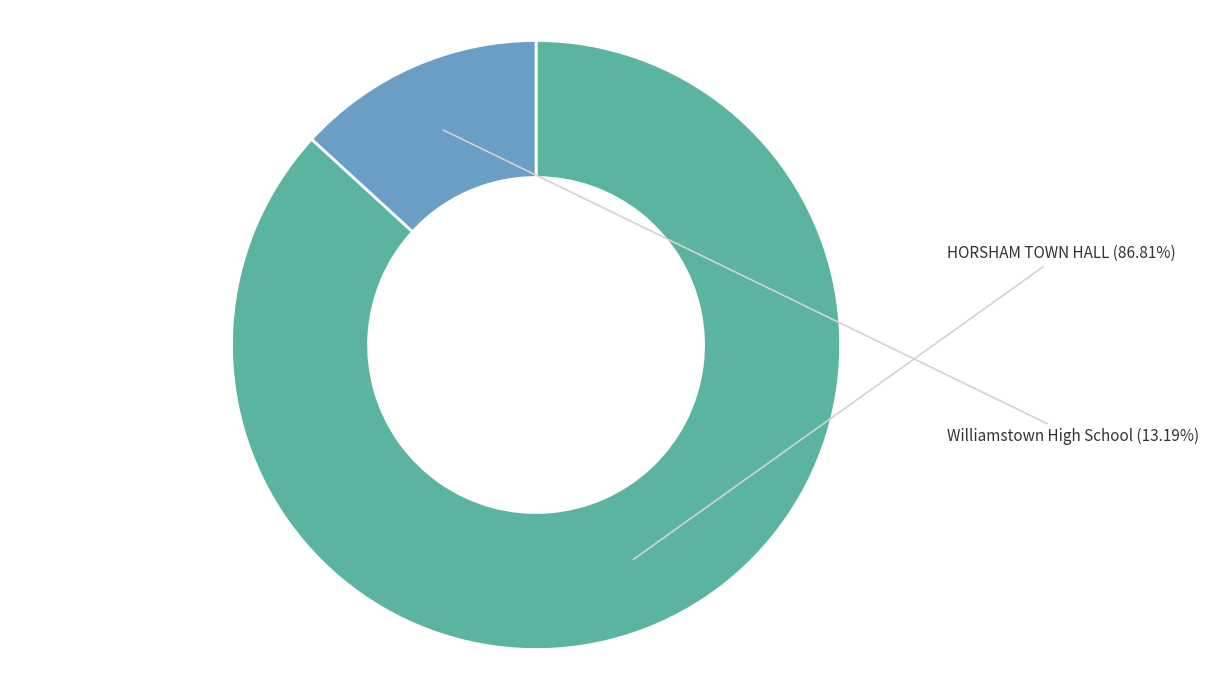

To the nearest percent, what portion does HORSHAM TOWN HALL represent?

87%